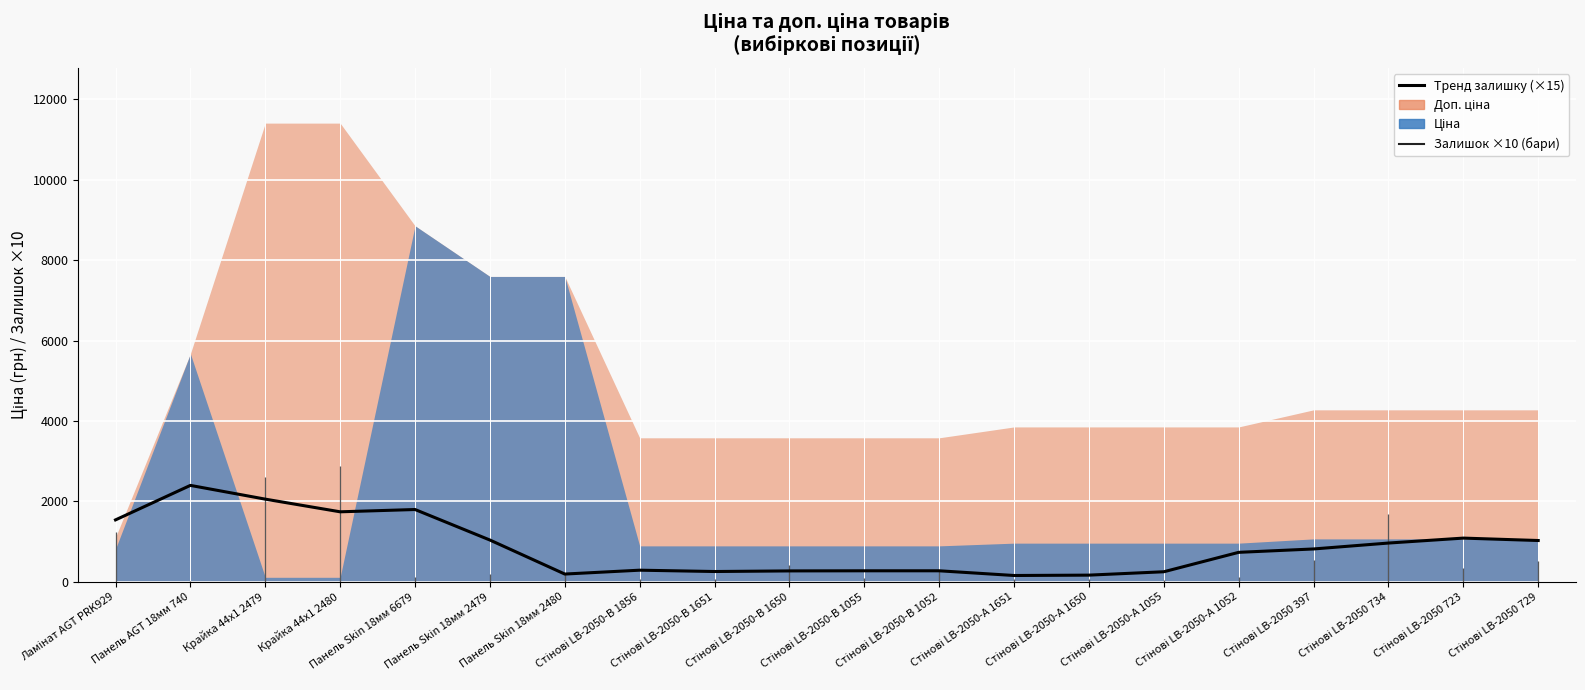

Reading right to left, list all the values displayed in this chart.

1029	1089	966	819	735	252	168	159	276	276	273	258	291	195	1041	1800	1743	2058	2400	1542